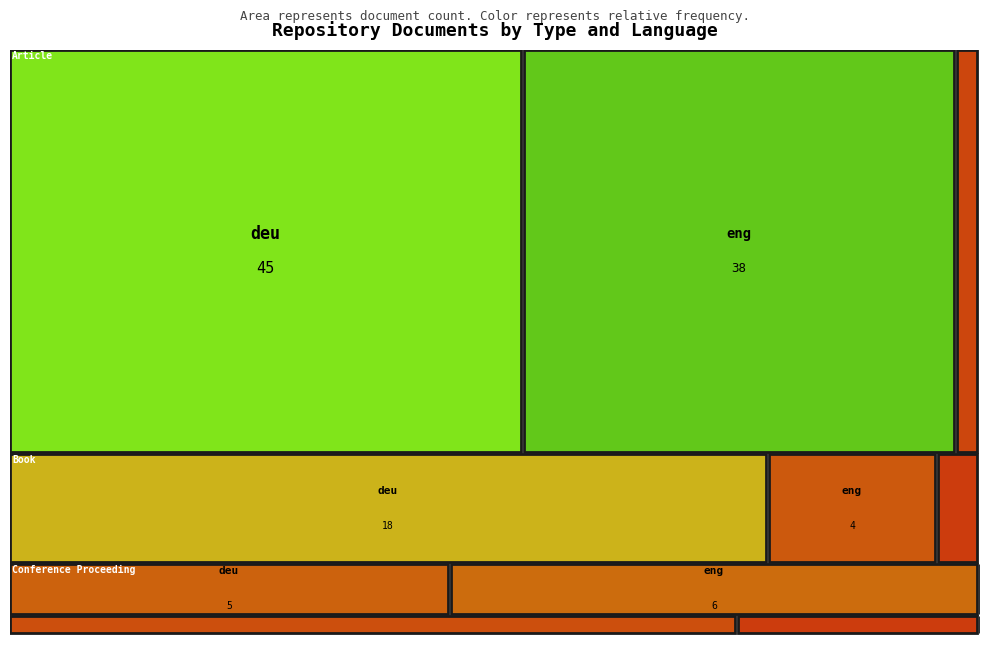

How many values in the Conference Proceeding series exceed 5?

1